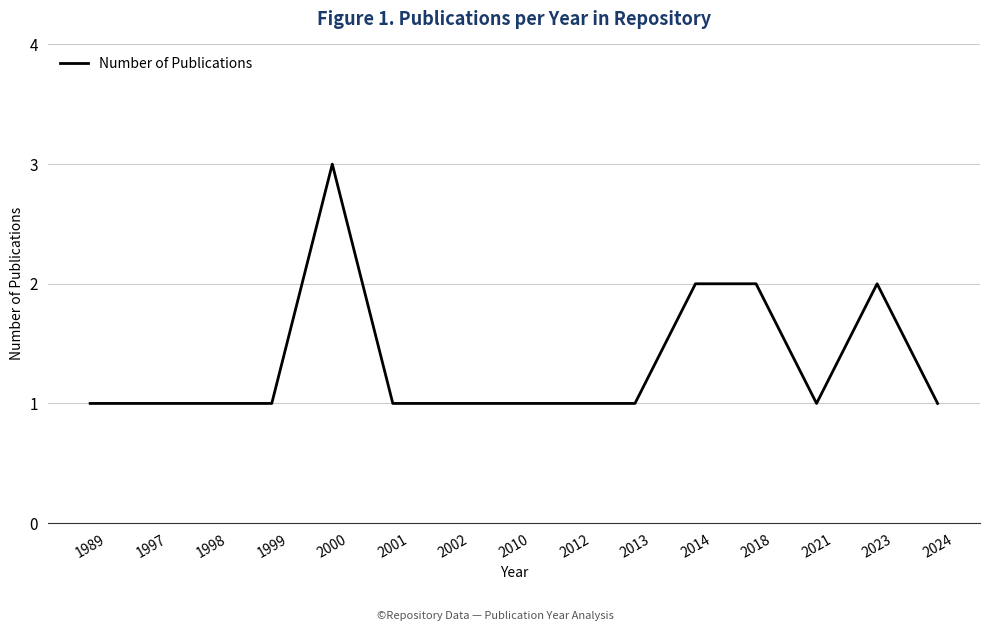

The chart shows a value of 1 at 1989. True or false?

True